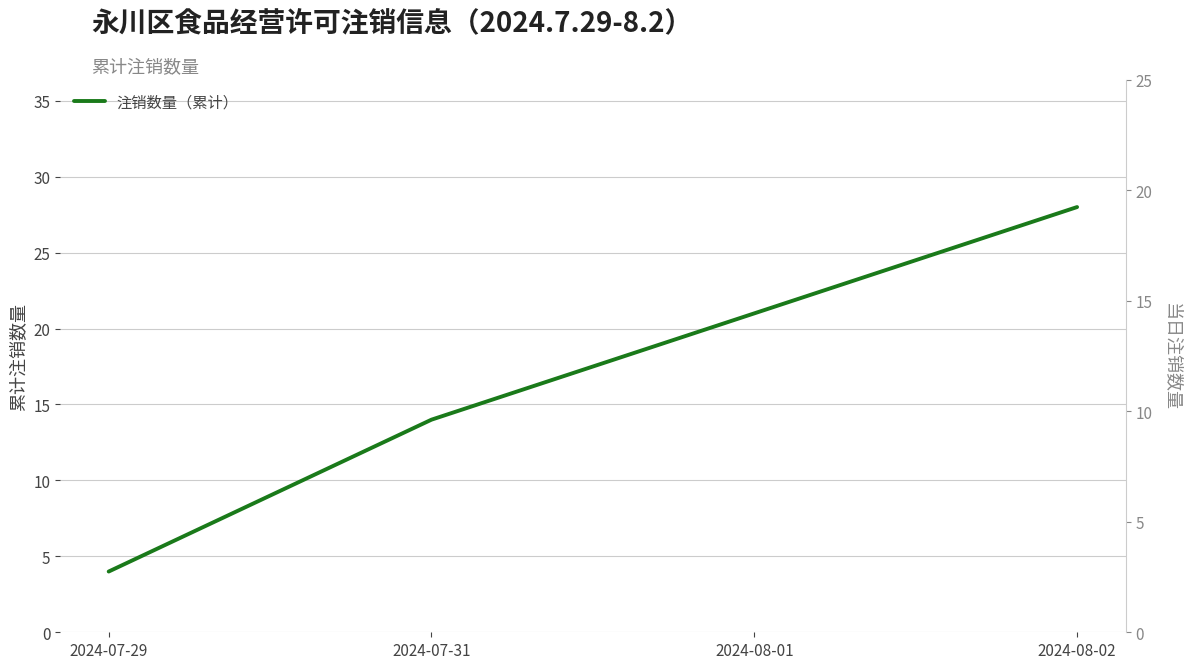

How many lines are shown in the chart?

1